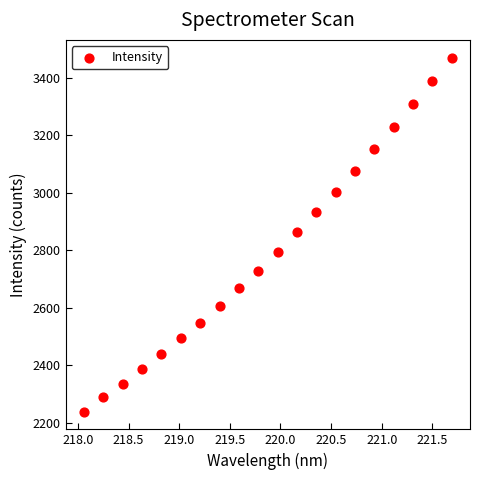

What is the range of Y values (max minus min)?

1230.6